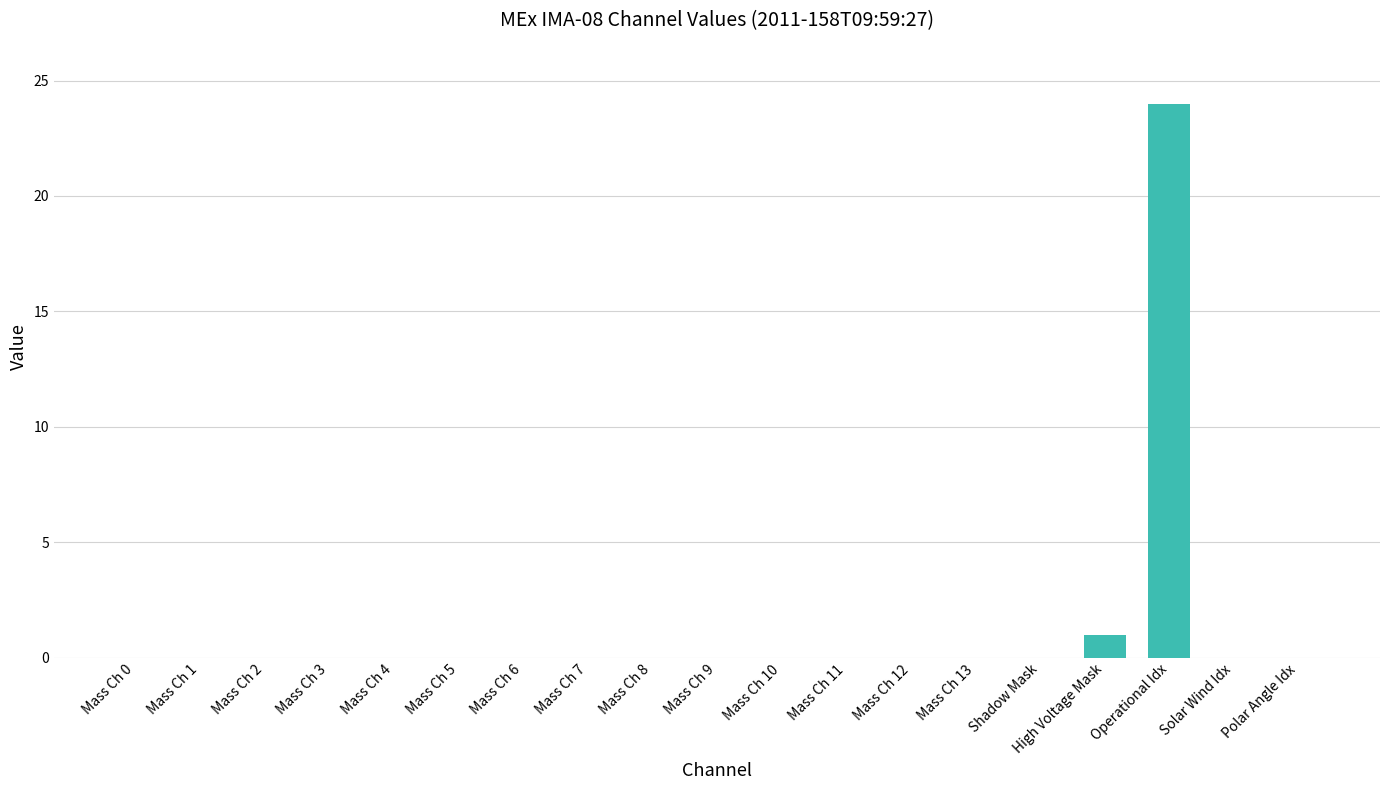

True or false: the data shows 0 at Solar Wind Idx.

True